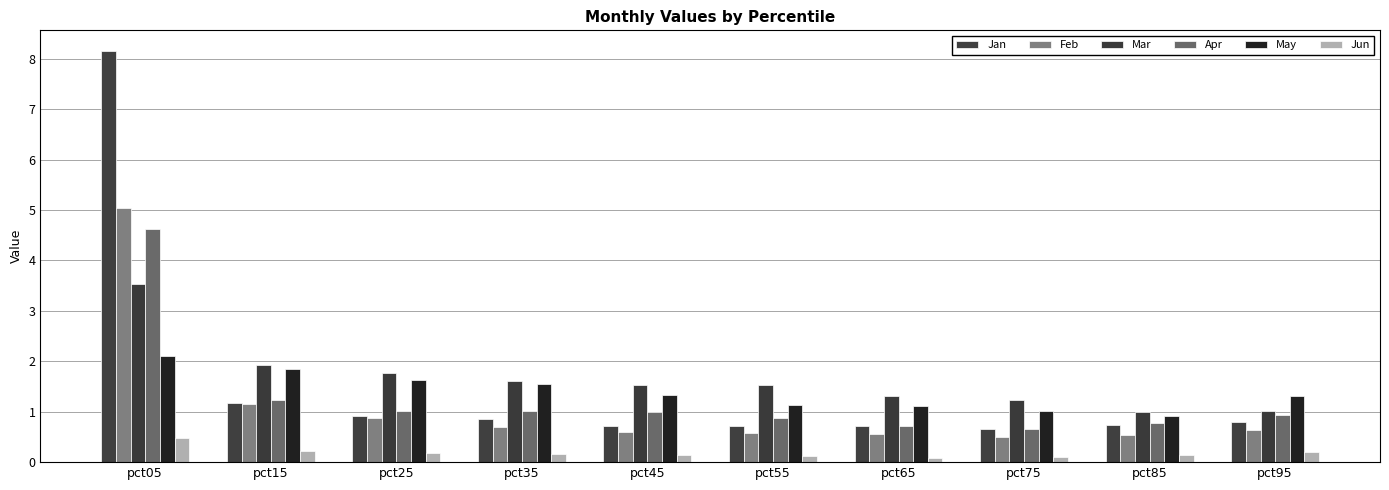

Are the bars grouped side by side (vs. stacked)?

Yes